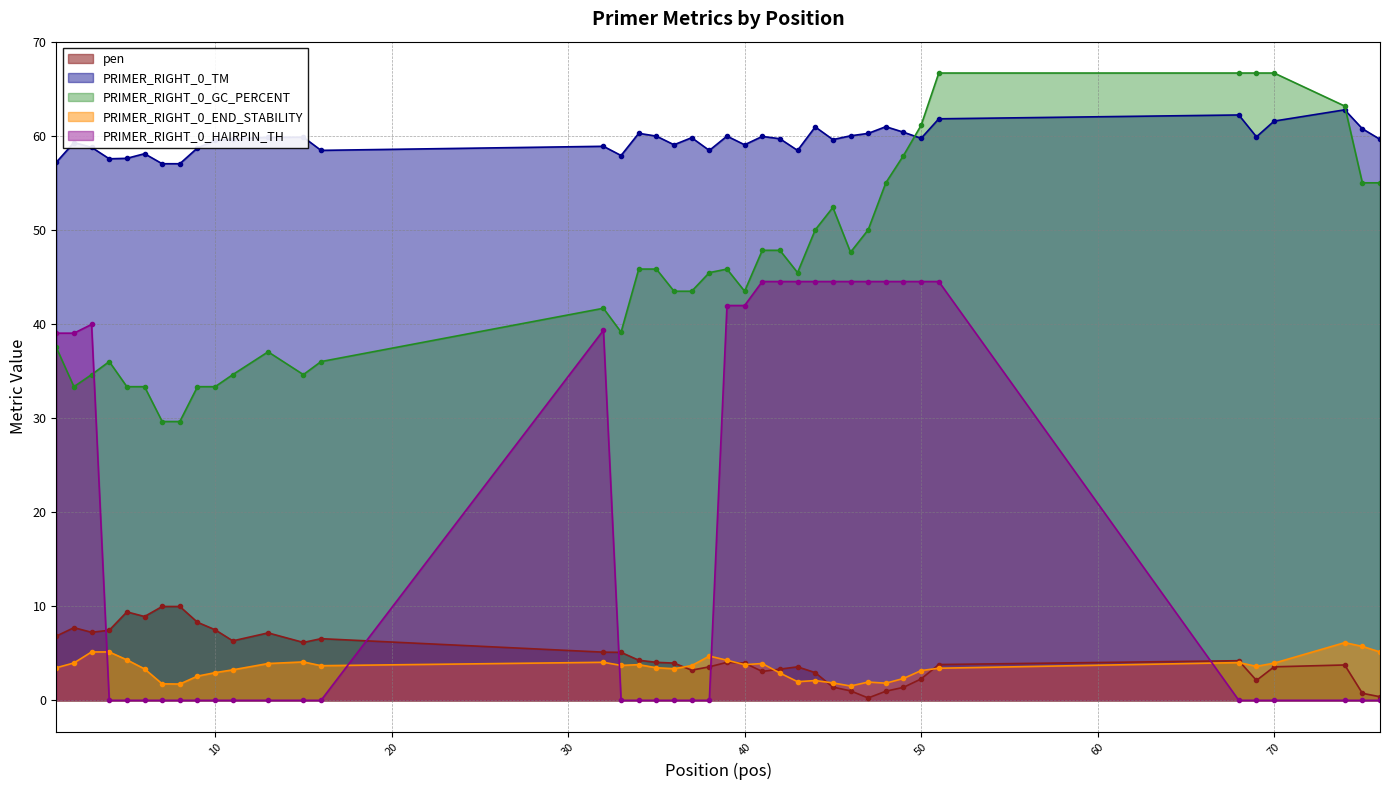

Rank the series at 33 from lowest to highest value.

PRIMER_RIGHT_0_HAIRPIN_TH, PRIMER_RIGHT_0_END_STABILITY, pen, PRIMER_RIGHT_0_GC_PERCENT, PRIMER_RIGHT_0_TM